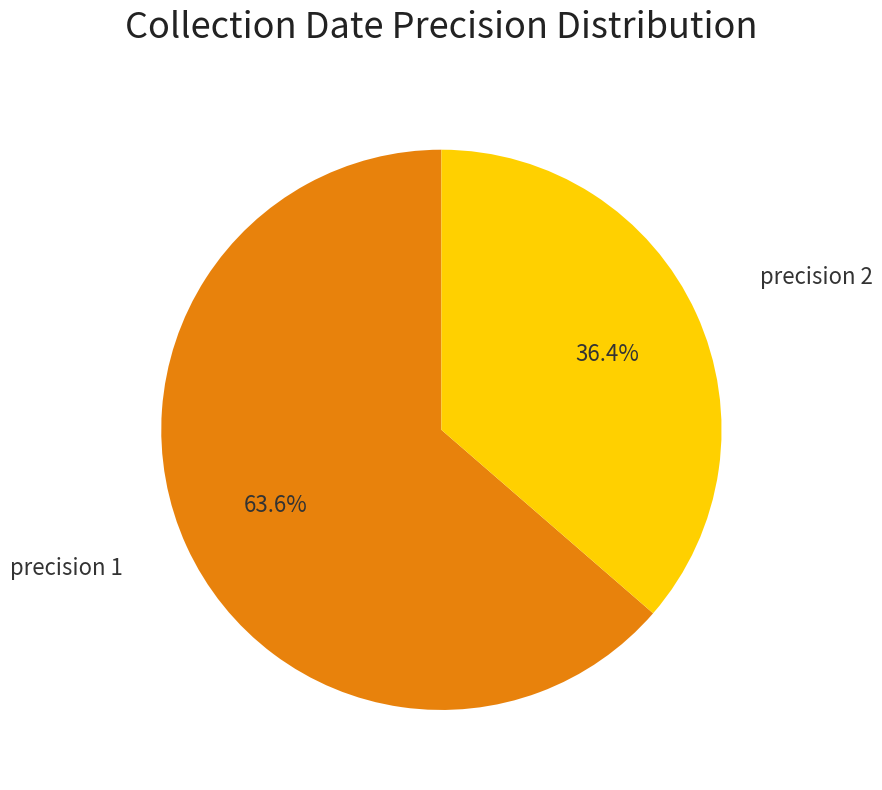

To the nearest percent, what is the average slice percentage?

50%